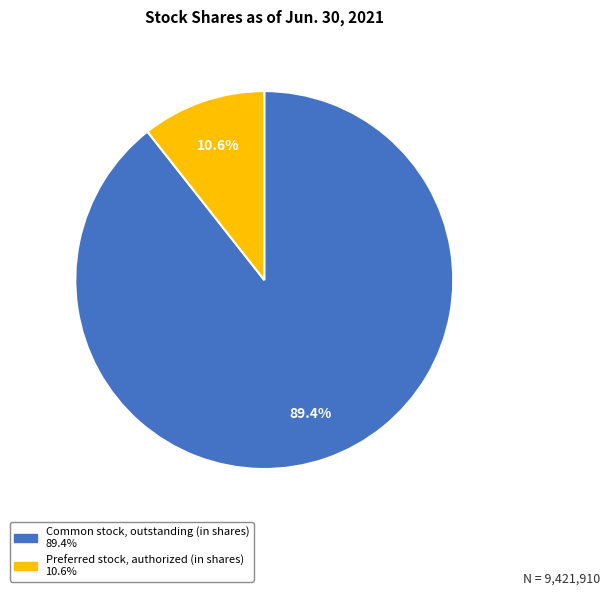

Is there a majority slice in this chart?

Yes